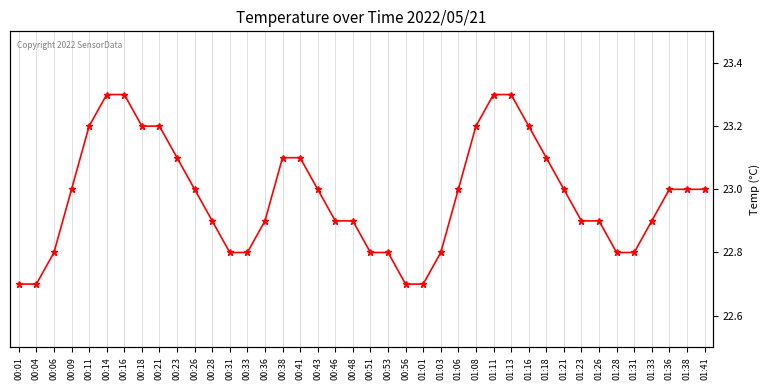

List the labels in order of value, largest first.

00:14, 00:16, 01:11, 01:13, 00:11, 00:18, 00:21, 01:08, 01:16, 00:23, 00:38, 00:41, 01:18, 00:09, 00:26, 00:43, 01:06, 01:21, 01:36, 01:38, 01:41, 00:28, 00:36, 00:46, 00:48, 01:23, 01:26, 01:33, 00:06, 00:31, 00:33, 00:51, 00:53, 01:03, 01:28, 01:31, 00:01, 00:04, 00:56, 01:01